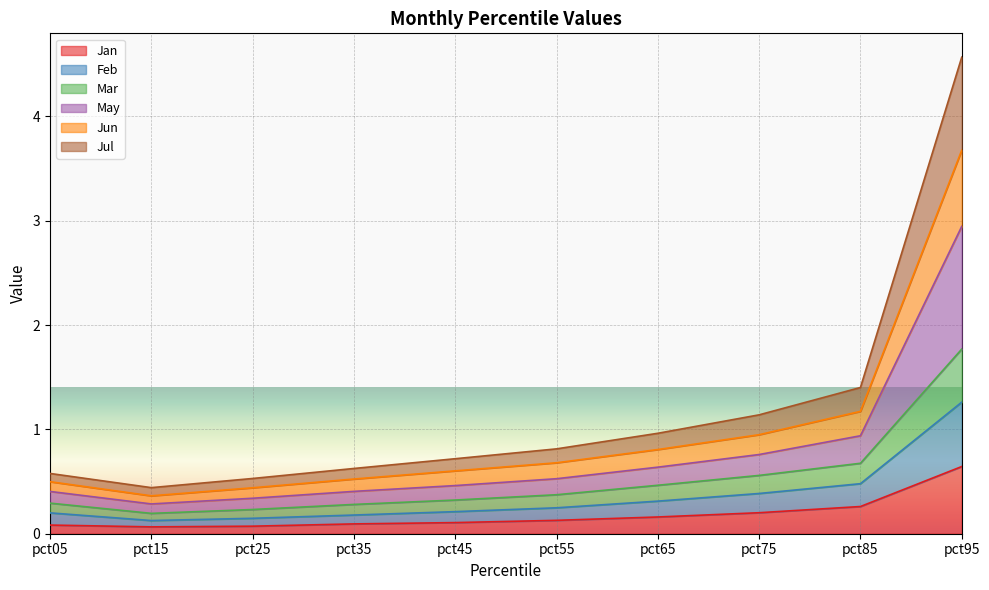

True or false: Jan has a value of 0.2 at pct65.

True